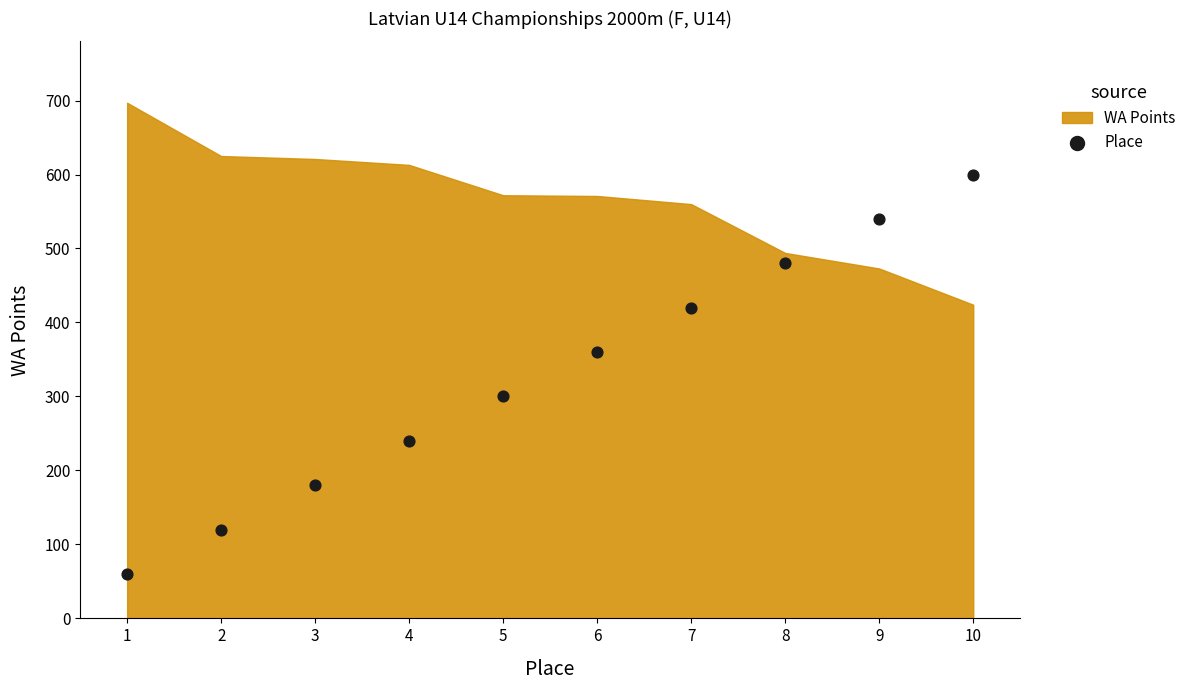

What is the range of X values (max minus min)?

9